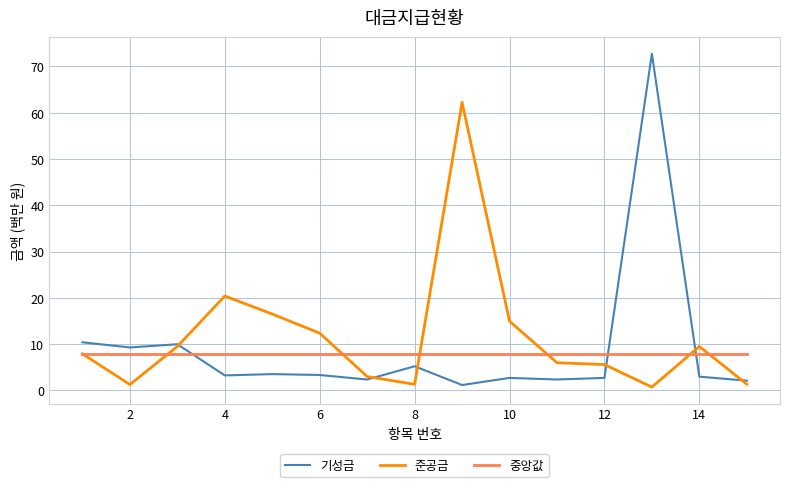

True or false: 기성금 and 중앙값 cross at least once.

True